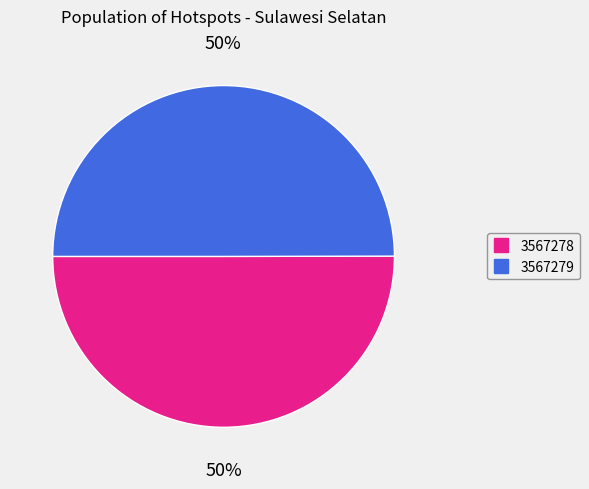

What is the ratio of the value at 3567279 to the value at 3567278?

1.0